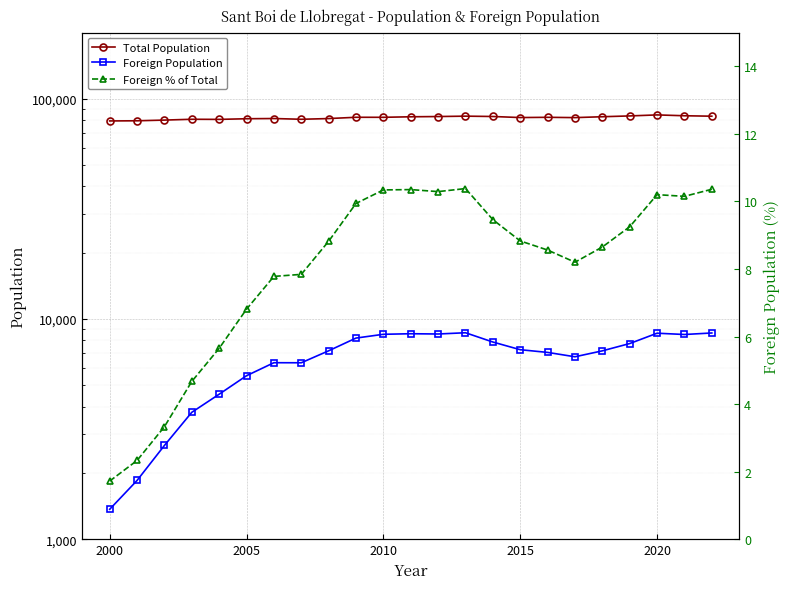

What is the maximum value for Total Population?

84500.0